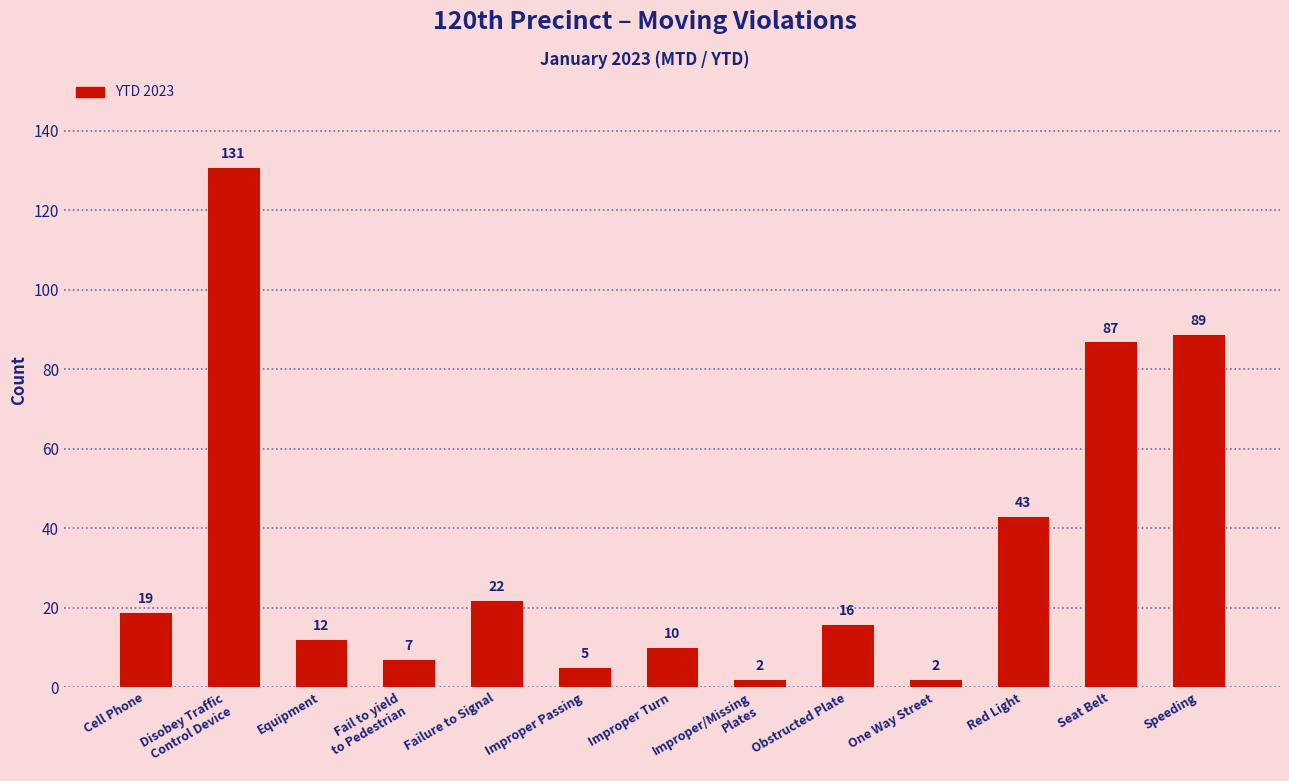

Reading left to right, extract all data points from this chart.

19	131	12	7	22	5	10	2	16	2	43	87	89